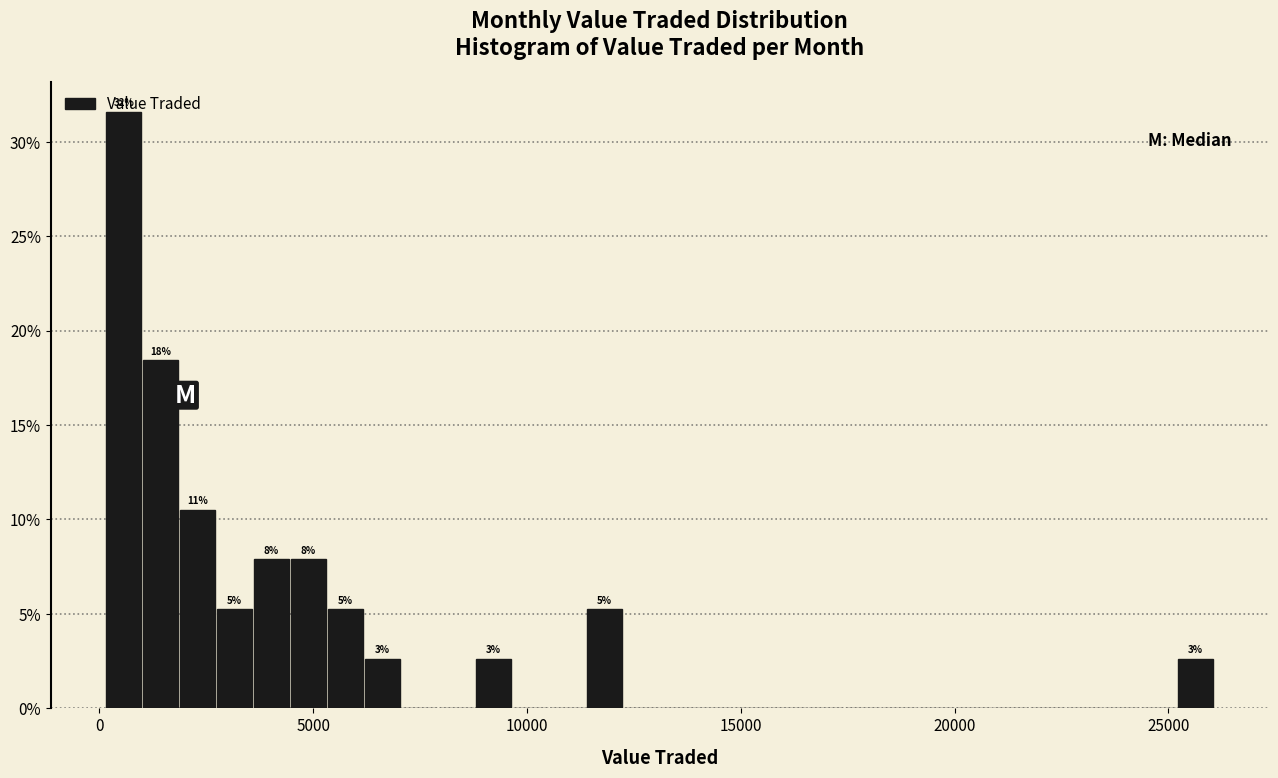

Around what value on the x-axis is the tallest bar? Give the approximate position of its centre, as read against the axis.

500